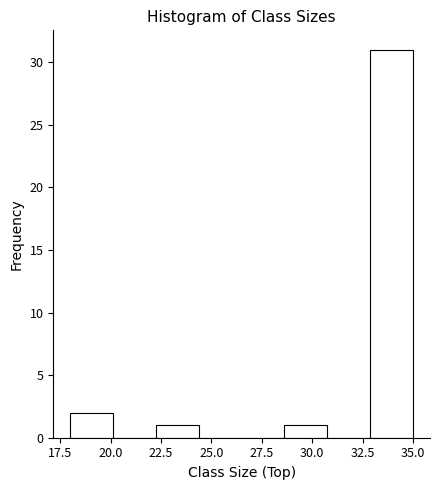

Reading left to right, list every bar in this chart as the range it spans on the x-axis followed by its height. Neither the bar edges nor the heights are printed on the chart, so give them approximately, as read against the axes.

18.0 to 20.0: 2
20.0 to 22.5: 0
22.5 to 24.5: 1
24.5 to 26.5: 0
26.5 to 28.5: 0
28.5 to 31.0: 1
31.0 to 33.0: 0
33.0 to 35.0: 31